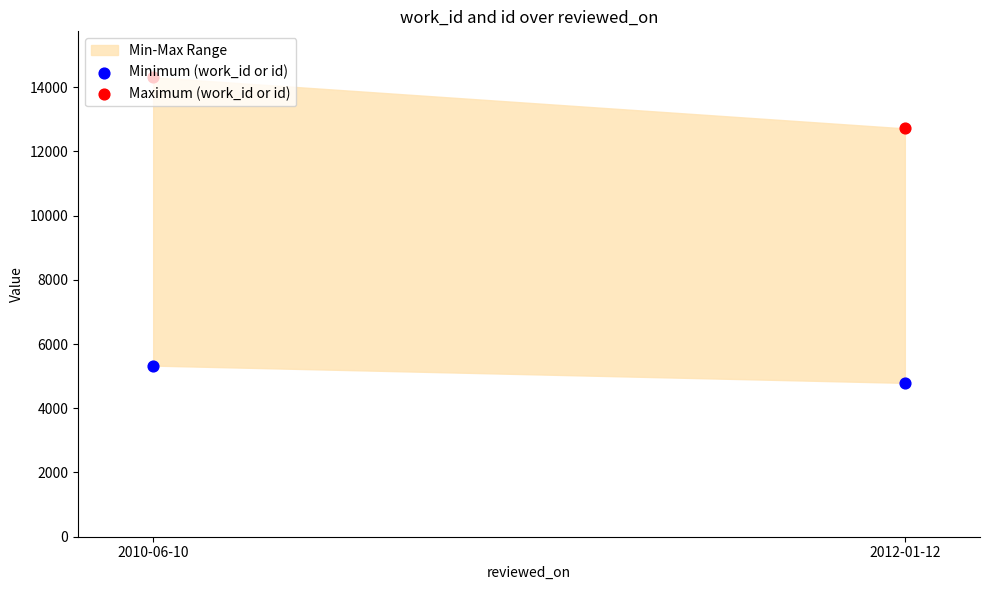

Which series has the widest spread of Y values?

Maximum (work_id or id)